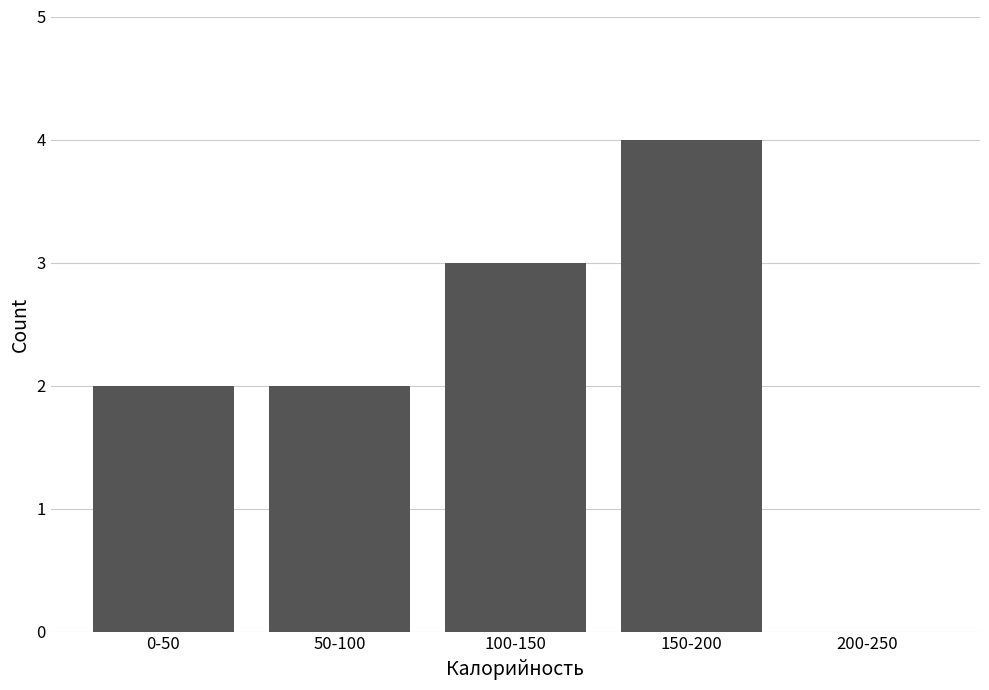

Reading left to right, list all the values displayed in this chart.

0-50=2	50-100=2	100-150=3	150-200=4	200-250=0